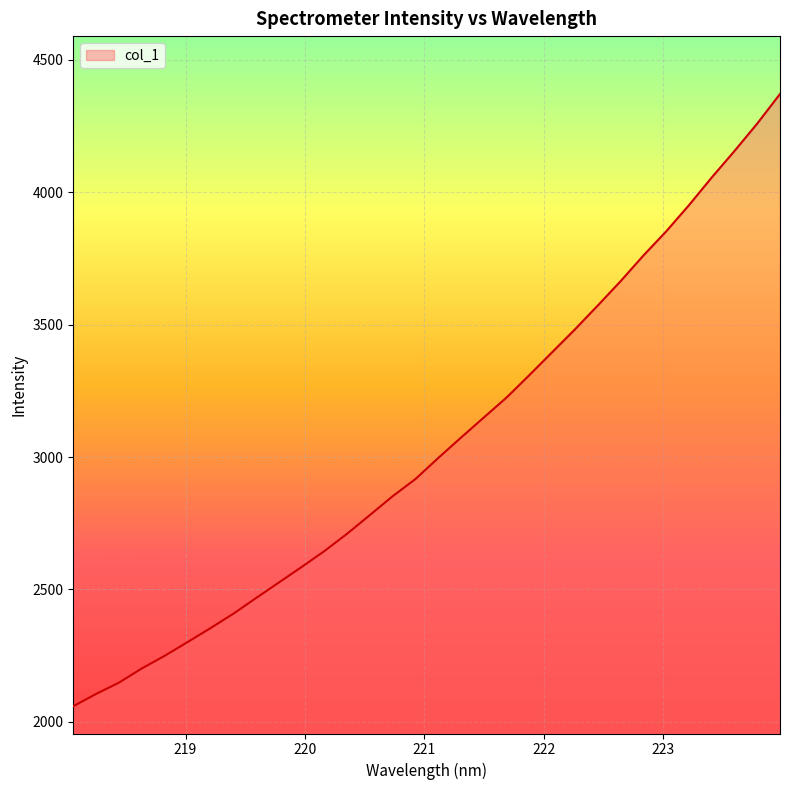

What is the difference between the maximum and minimum values?

2311.7